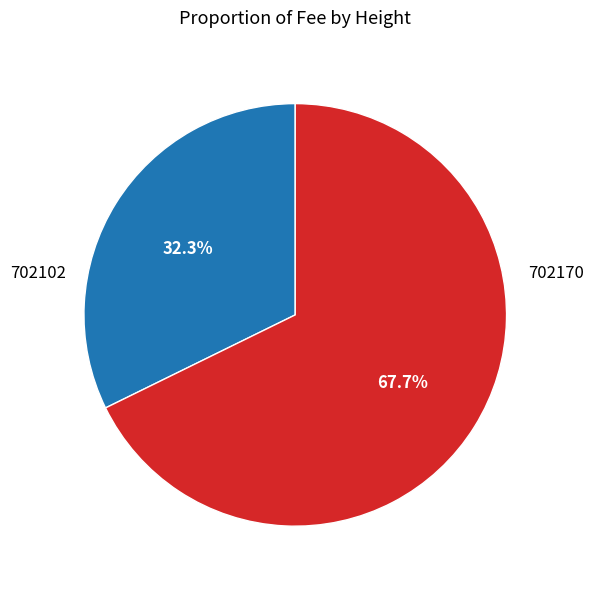

What percentage is the 702170 slice, to the nearest percent?

32%